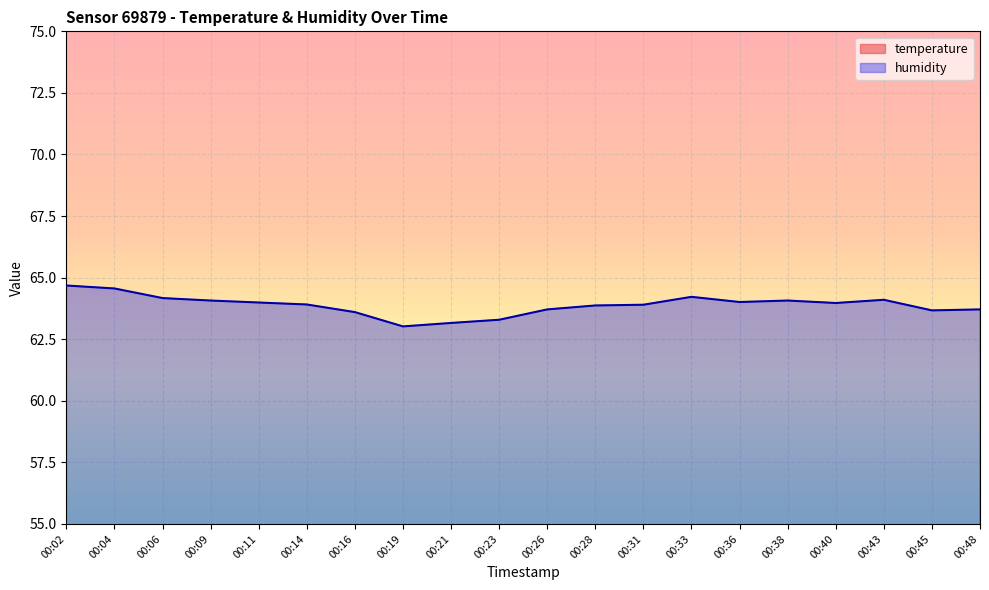

True or false: humidity and temperature cross at least once.

False